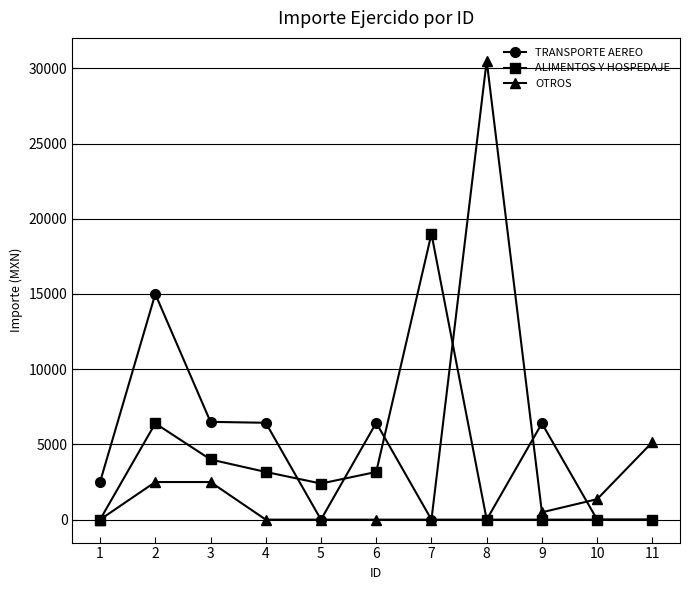

True or false: TRANSPORTE AEREO has more than 0 points higher than both neighbors.

True